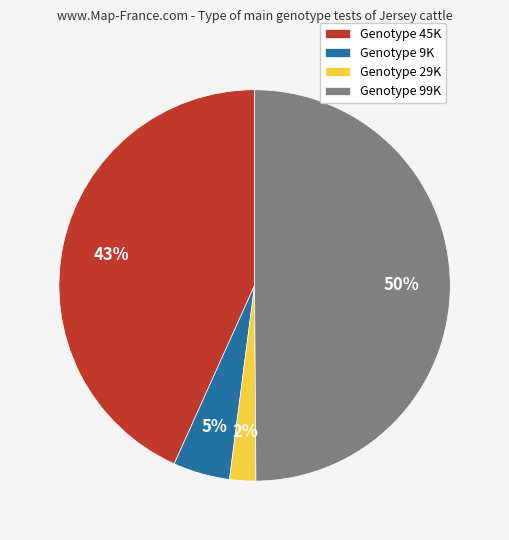

How many slices are in this pie chart?

4